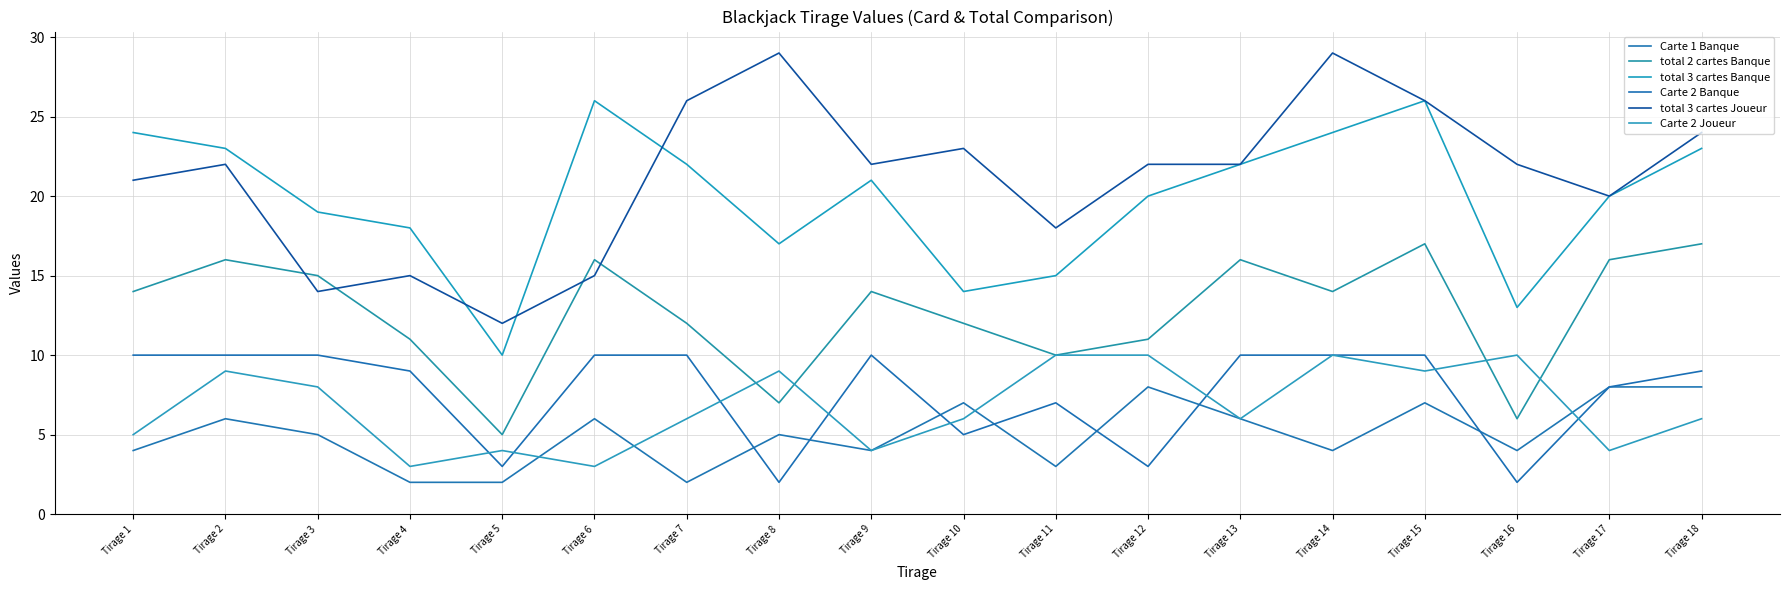

At which label does total 3 cartes Banque reach its peak?

Tirage 6